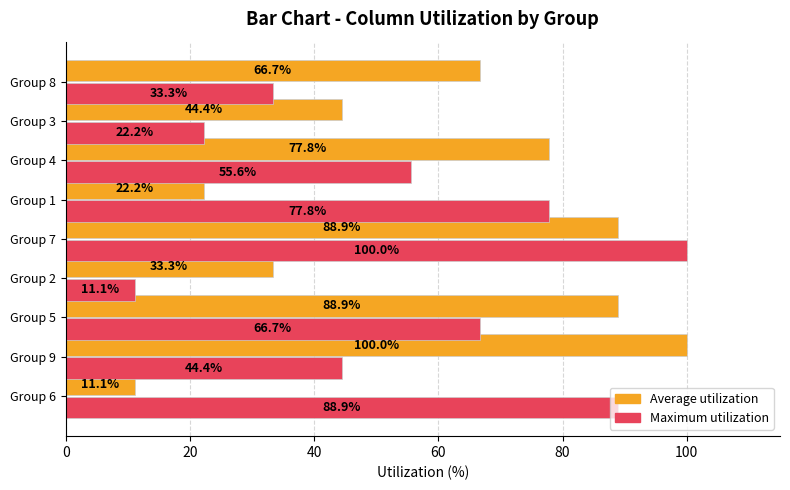

List the labels in order of Maximum utilization value, largest first.

Group 7, Group 6, Group 1, Group 5, Group 4, Group 9, Group 8, Group 3, Group 2